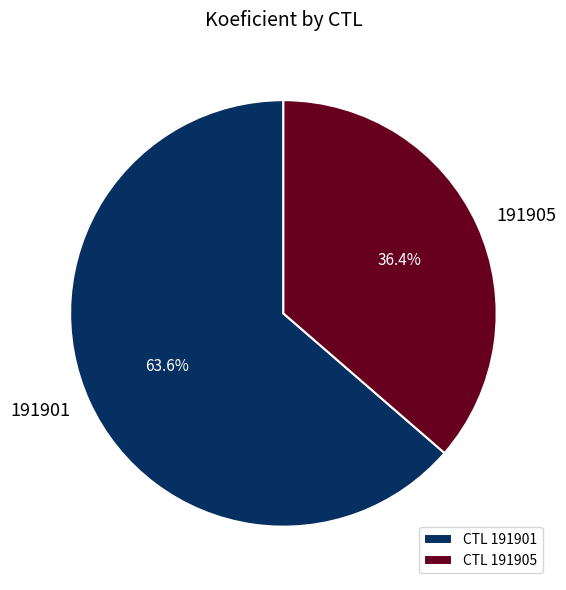

What percentage is the 191901 slice, to the nearest percent?

64%